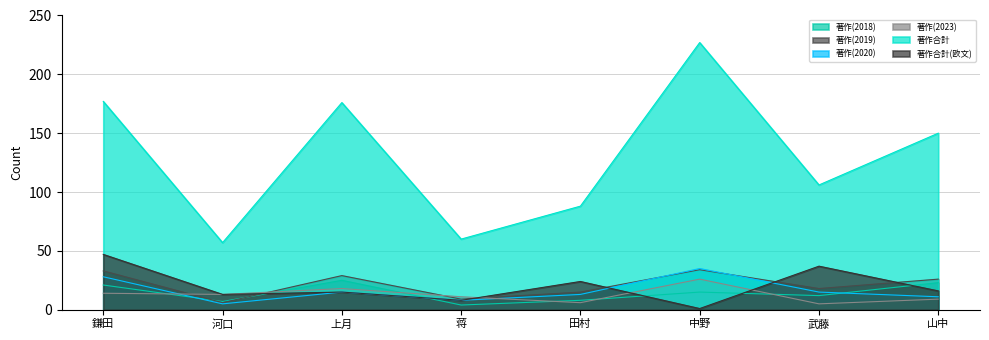

Does the chart display data point markers on the line(s)?

No